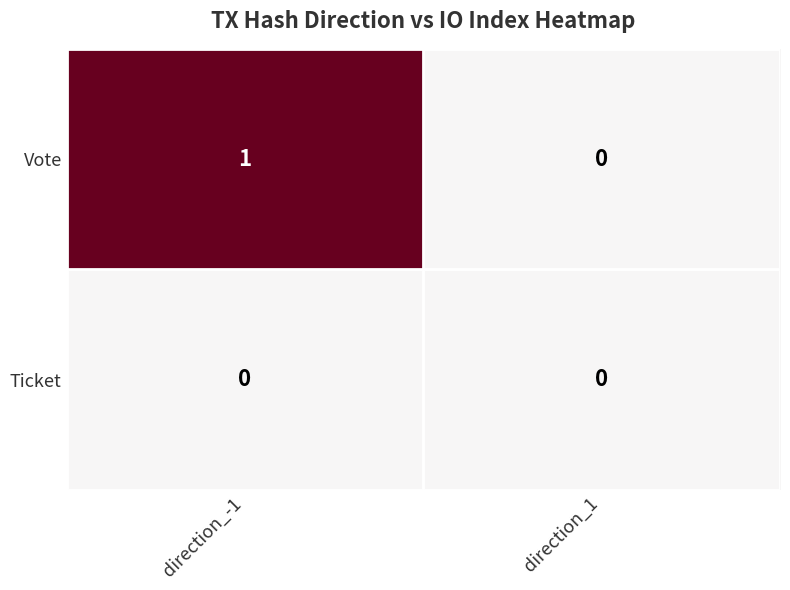

Which category has the highest value across all series?

direction_-1